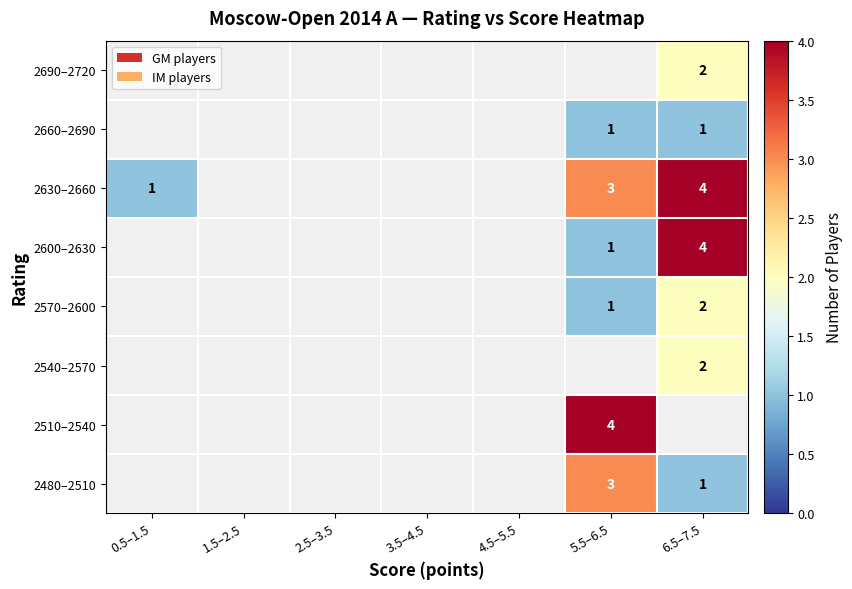

Which category has the lowest value across all series?

6.5–7.5